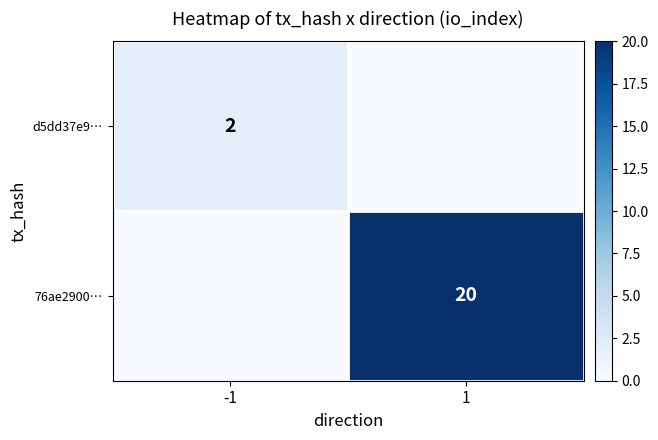

What is the greatest value displayed?

20